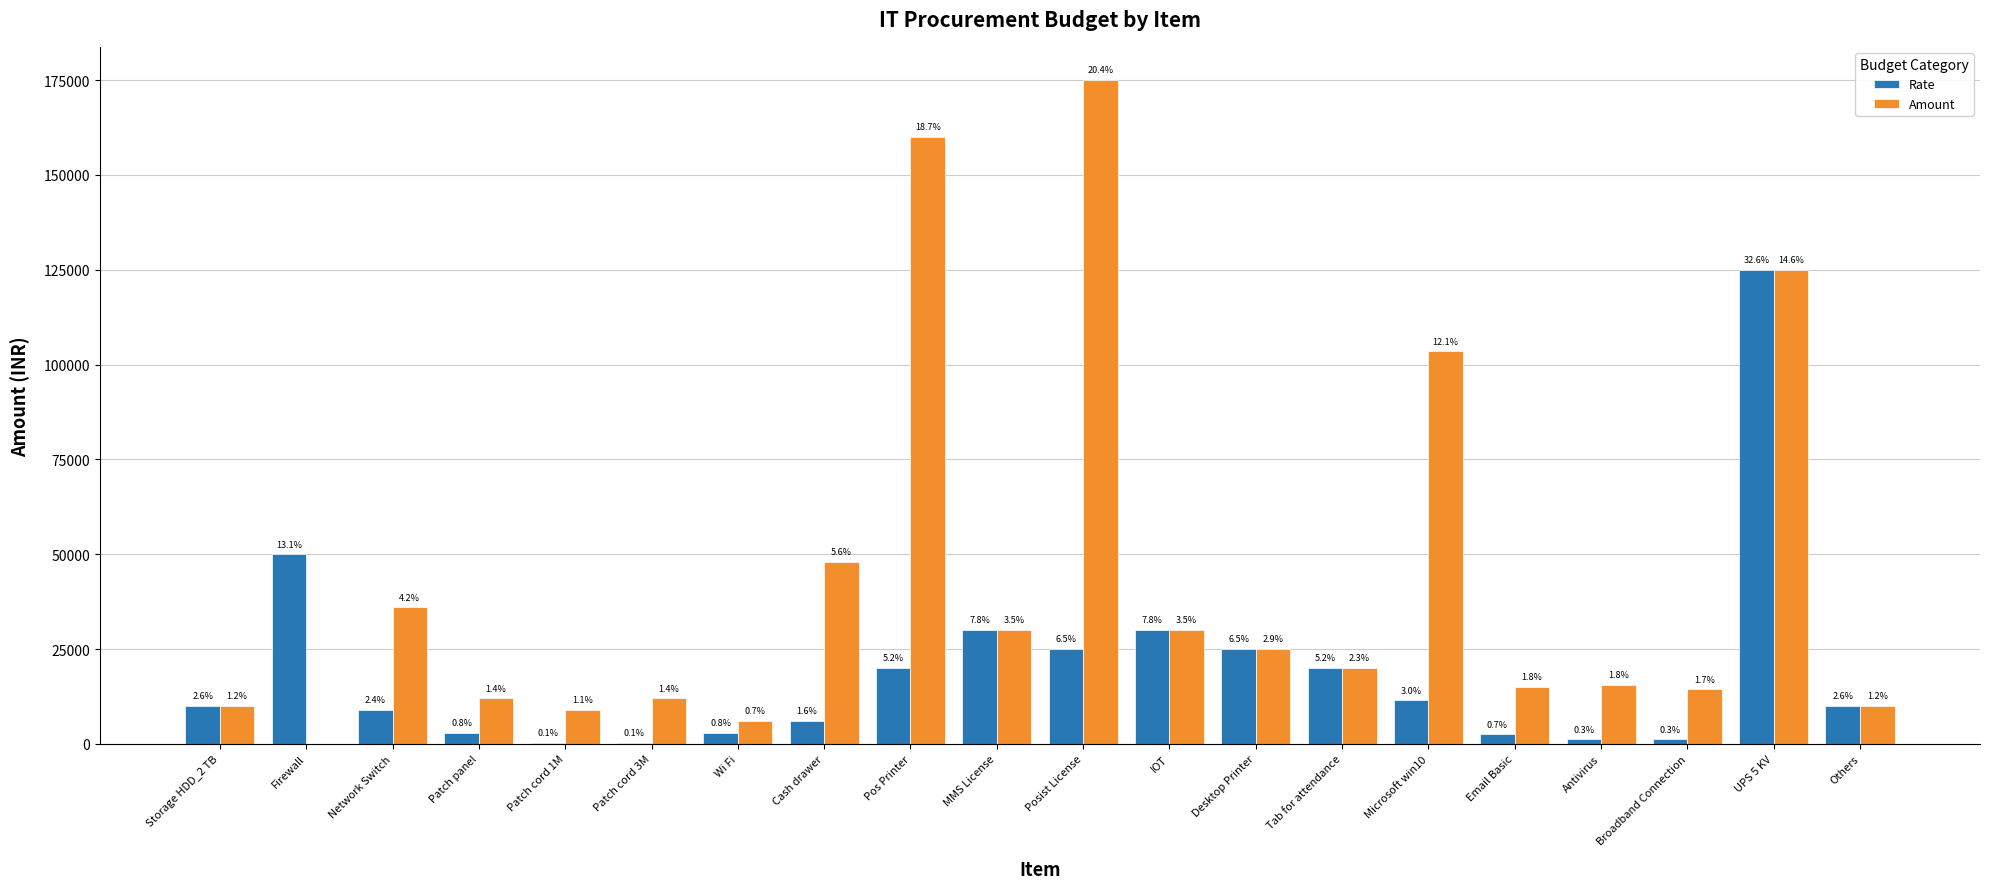

Which label corresponds to the largest value in the chart?

Posist License